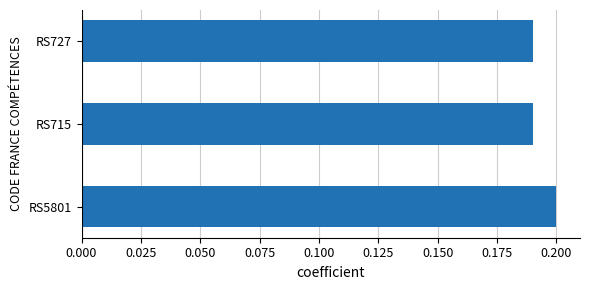

Are the bars horizontal?

Yes